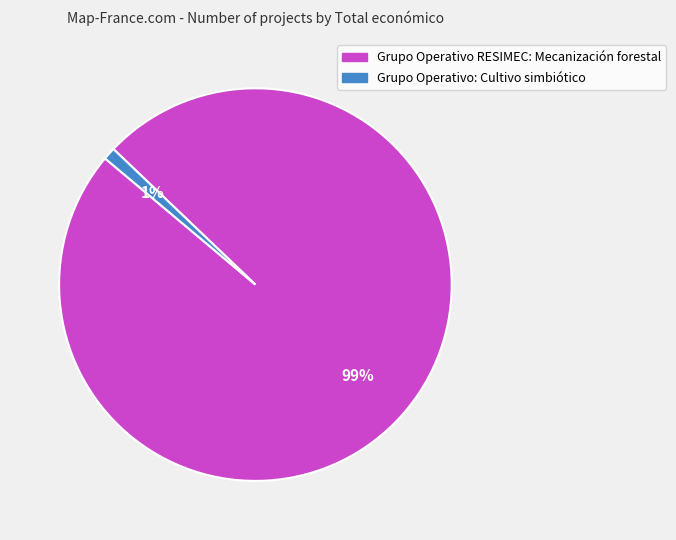

What is the smallest slice in the pie chart?

Grupo Operativo: Cultivo simbiótico